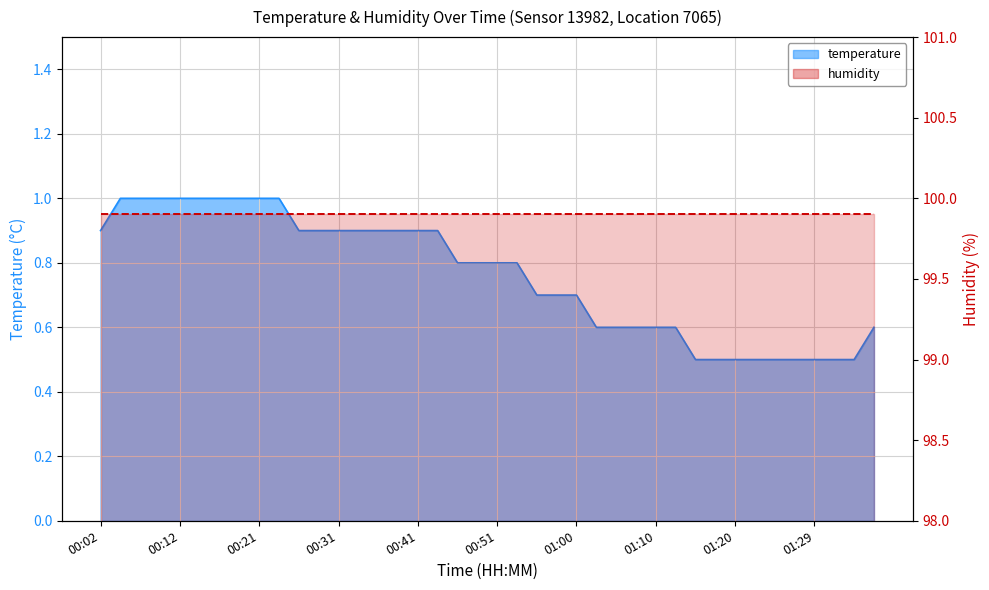

What is the average value?

0.8